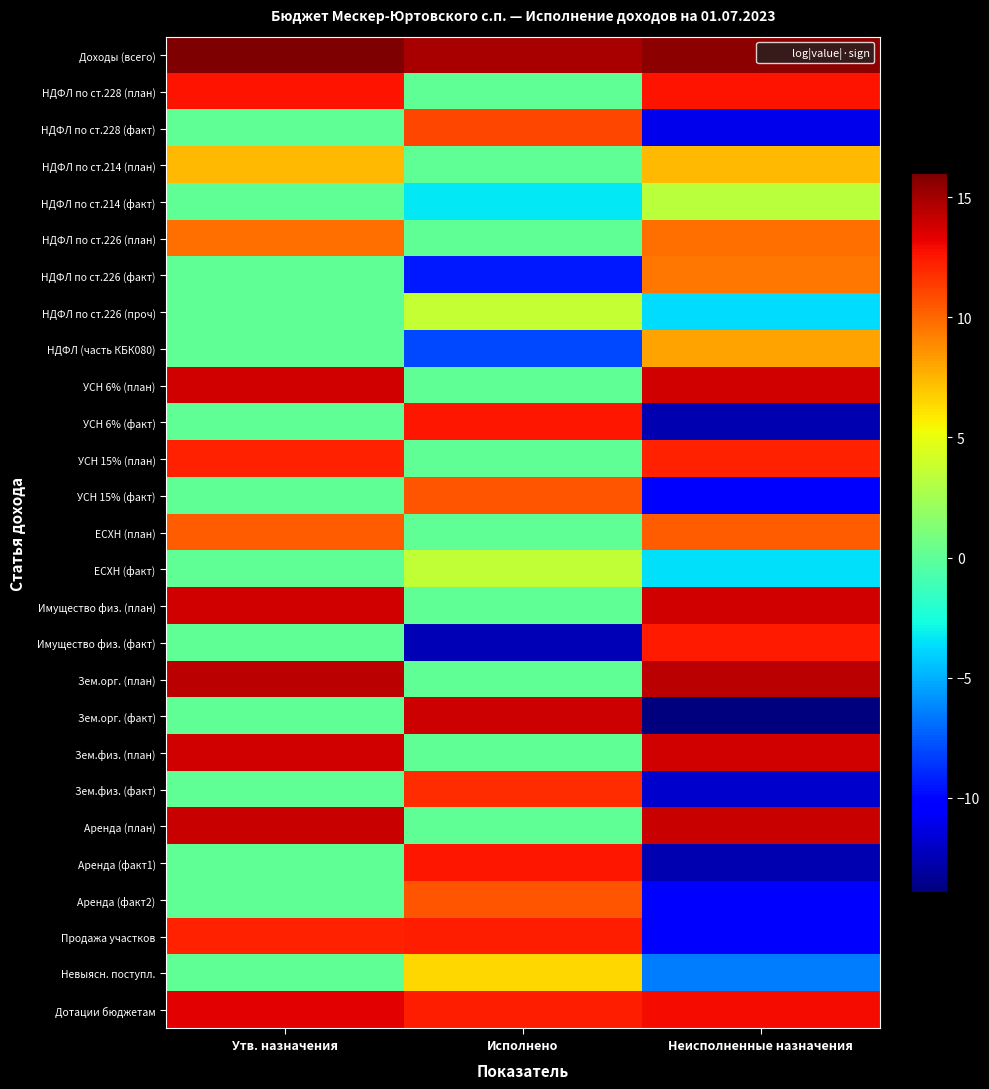

How many categories are shown in the chart?

3